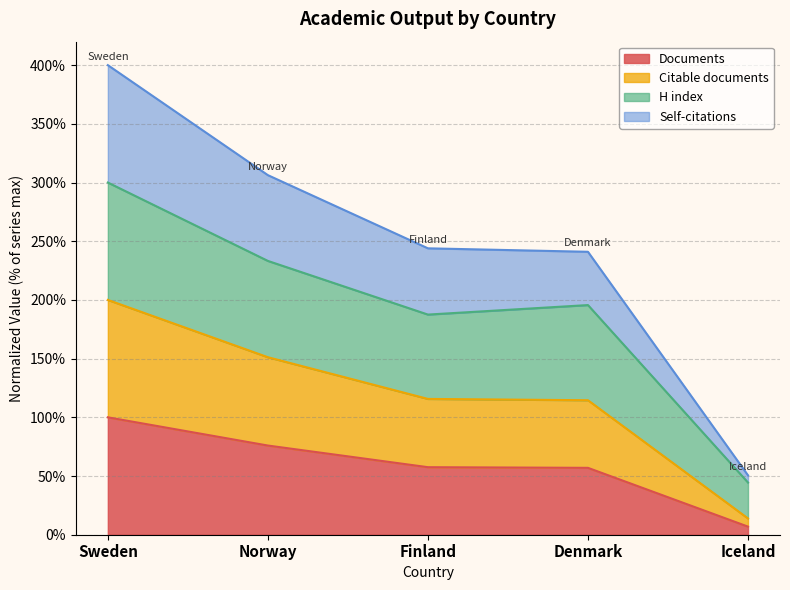

What is the highest value of the Documents series?

100.0